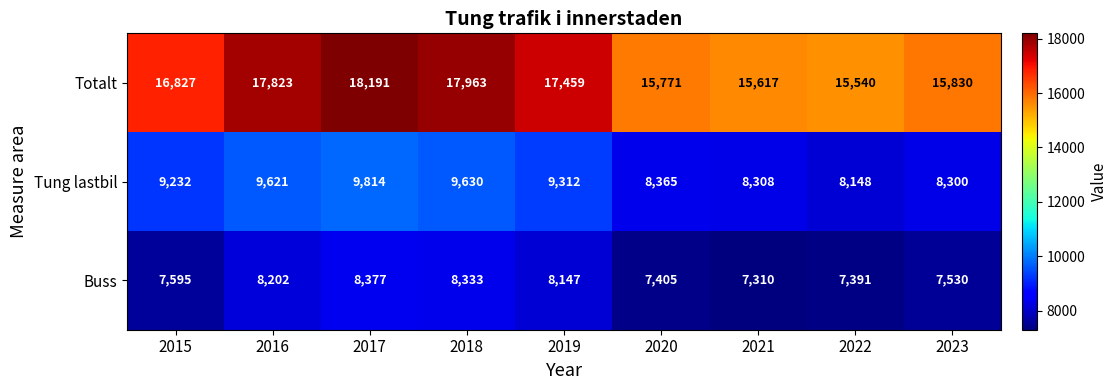

Reading right to left, what are all the values shown in this chart?

Totalt: 2023=15830	2022=15540	2021=15617	2020=15771	2019=17459	2018=17963	2017=18191	2016=17823	2015=16827
Tung lastbil: 2023=8300	2022=8148	2021=8308	2020=8365	2019=9312	2018=9630	2017=9814	2016=9621	2015=9232
Buss: 2023=7530	2022=7391	2021=7310	2020=7405	2019=8147	2018=8333	2017=8377	2016=8202	2015=7595